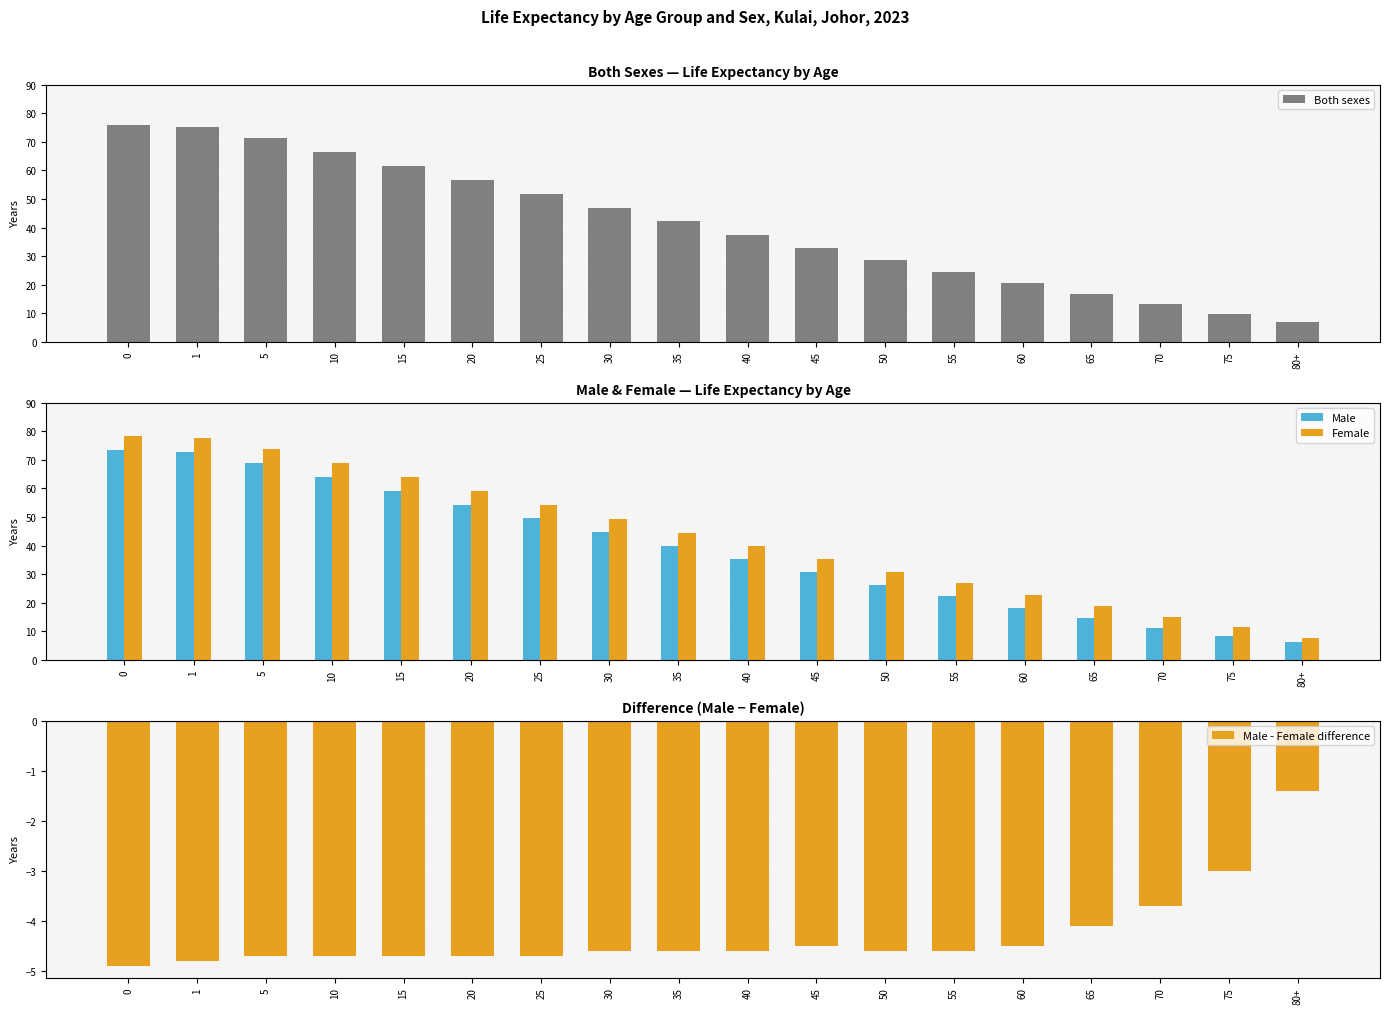

What is the total value across all series at 45?

94.4